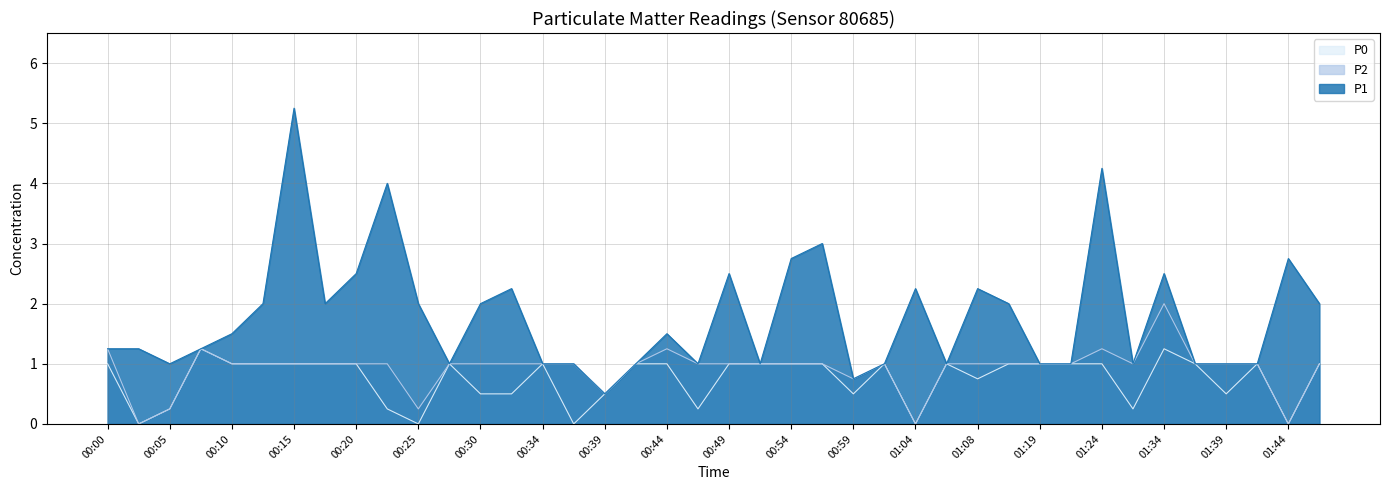

Count the number of data series in this chart.

3